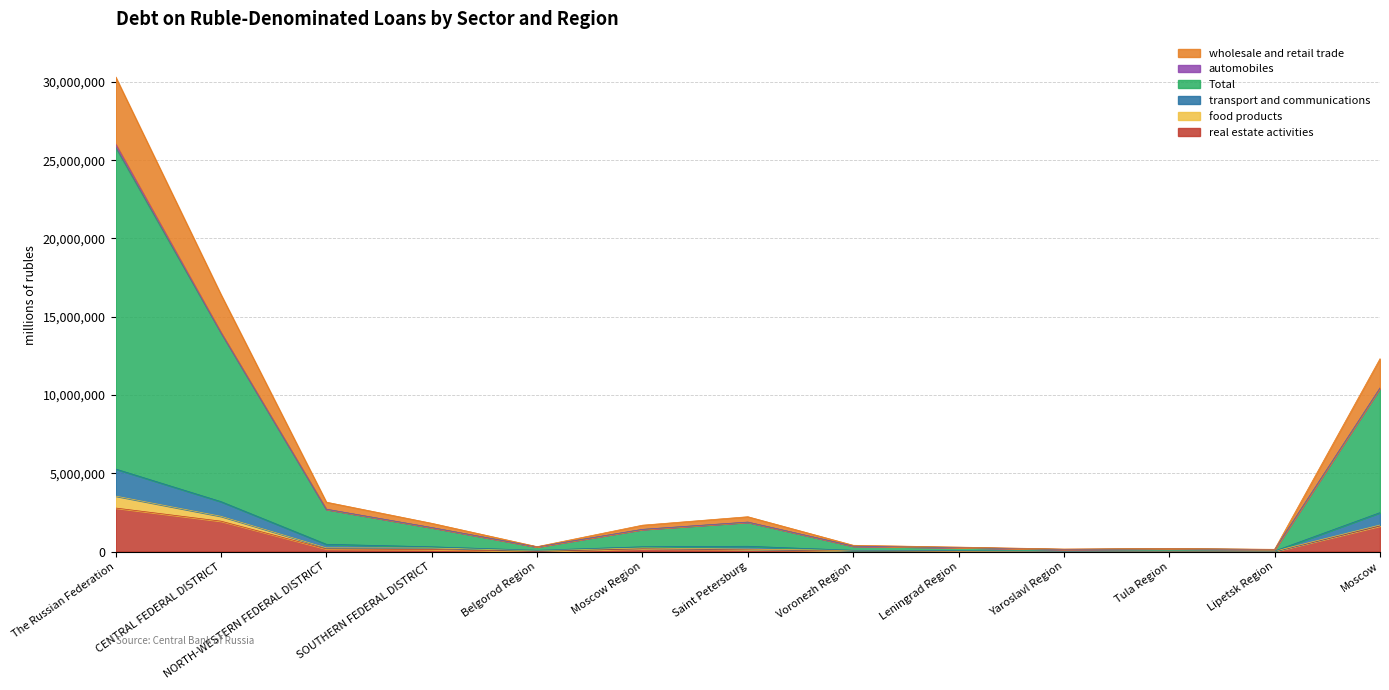

What is the maximum value for real estate activities?

2779484